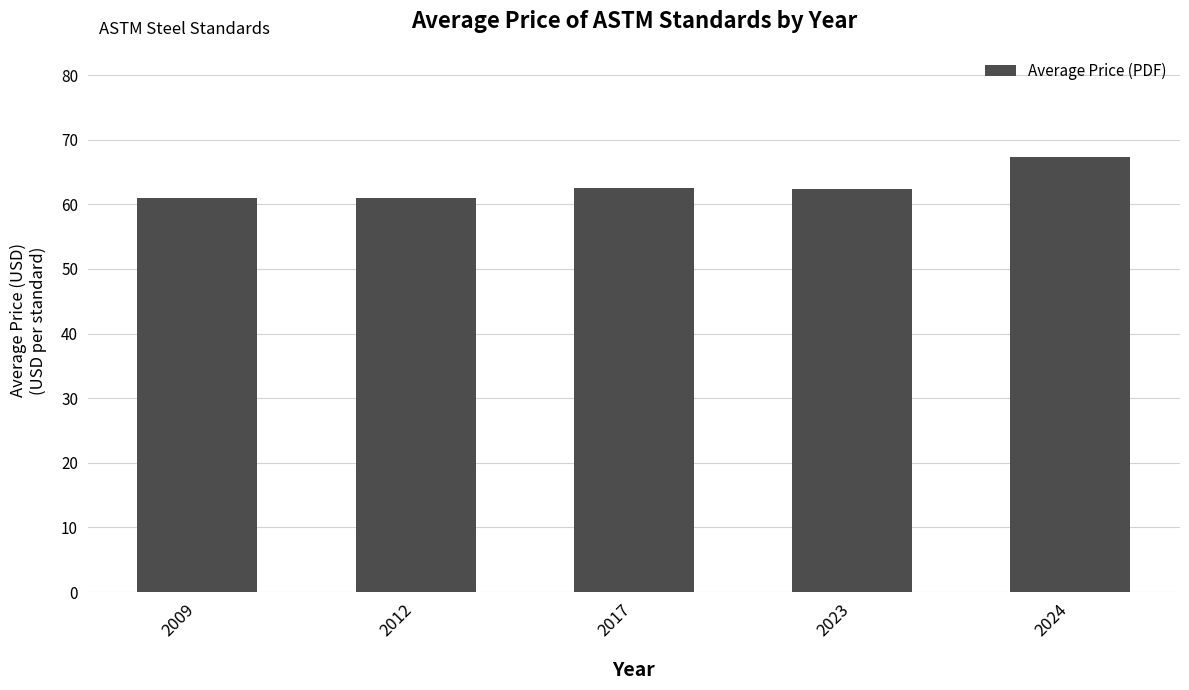

Are the bars grouped side by side (vs. stacked)?

No